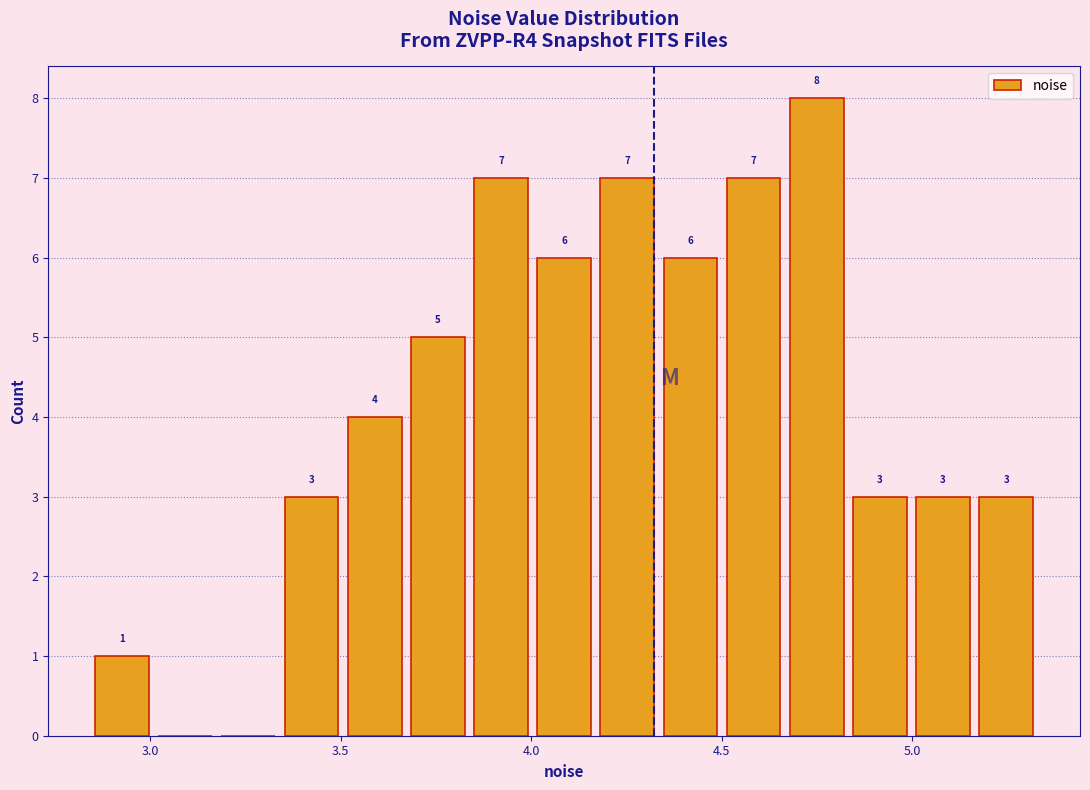

Around what value on the x-axis is the tallest bar? Give the approximate position of its centre, as read against the axis.

4.75